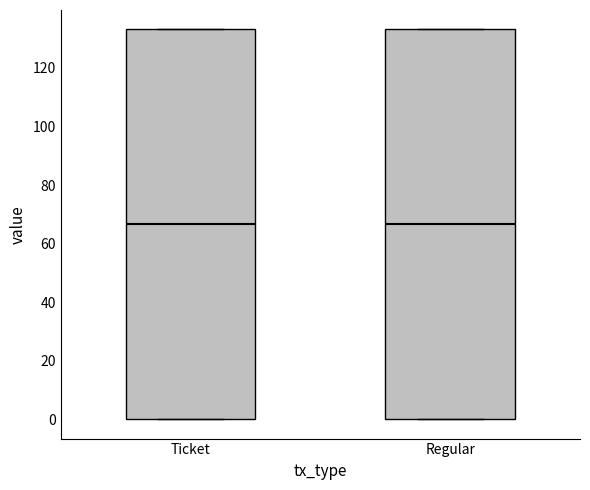

Reading left to right, read every box against the y-axis: the position of its median line, the range the box covers, and the ends of its whiskers. The values are not printed on the chart, so give them approximately, as read against the axis.

Ticket: median 66, box 0 to 134, whiskers 0 to 134
Regular: median 66, box 0 to 134, whiskers 0 to 134